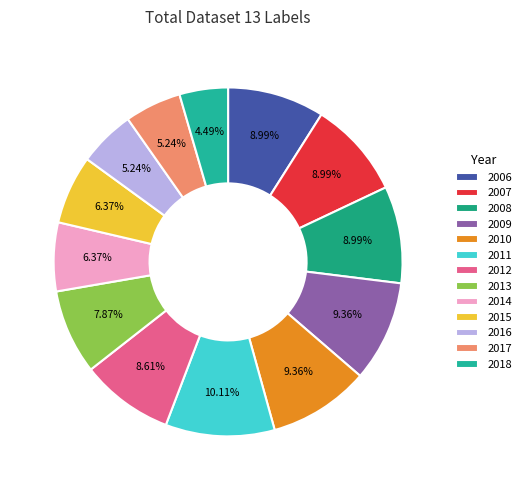

What percentage is NOT represented by 2014?

93.6%